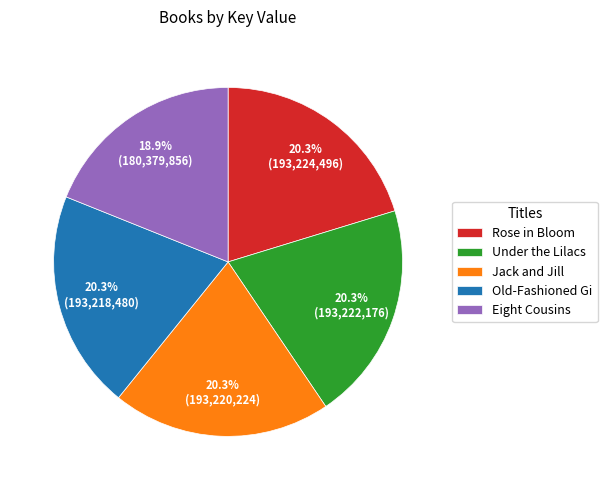

What is the smallest slice in the pie chart?

Eight Cousins